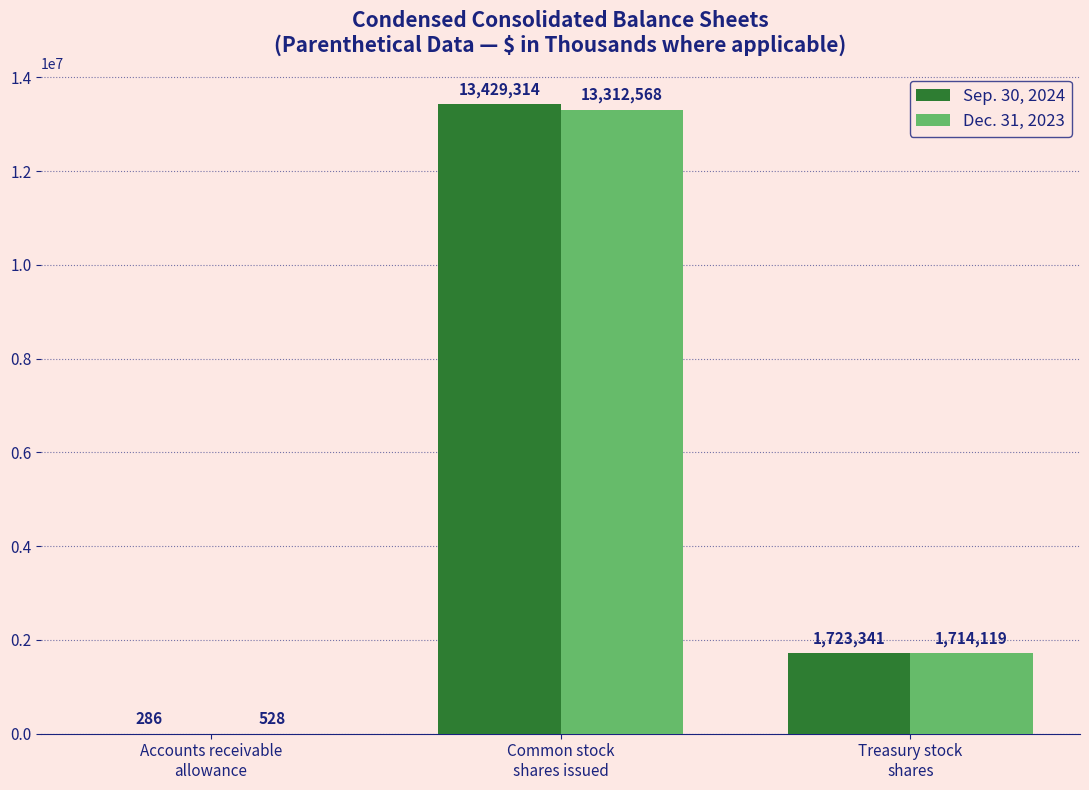

Are the bars grouped side by side (vs. stacked)?

Yes